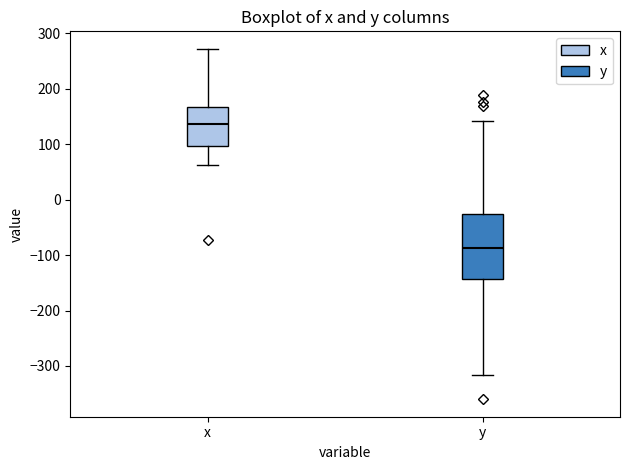

Where does the upper whisker of the box for x end on the y-axis? The values are not printed on the chart, so give them approximately, as read against the axis.

270